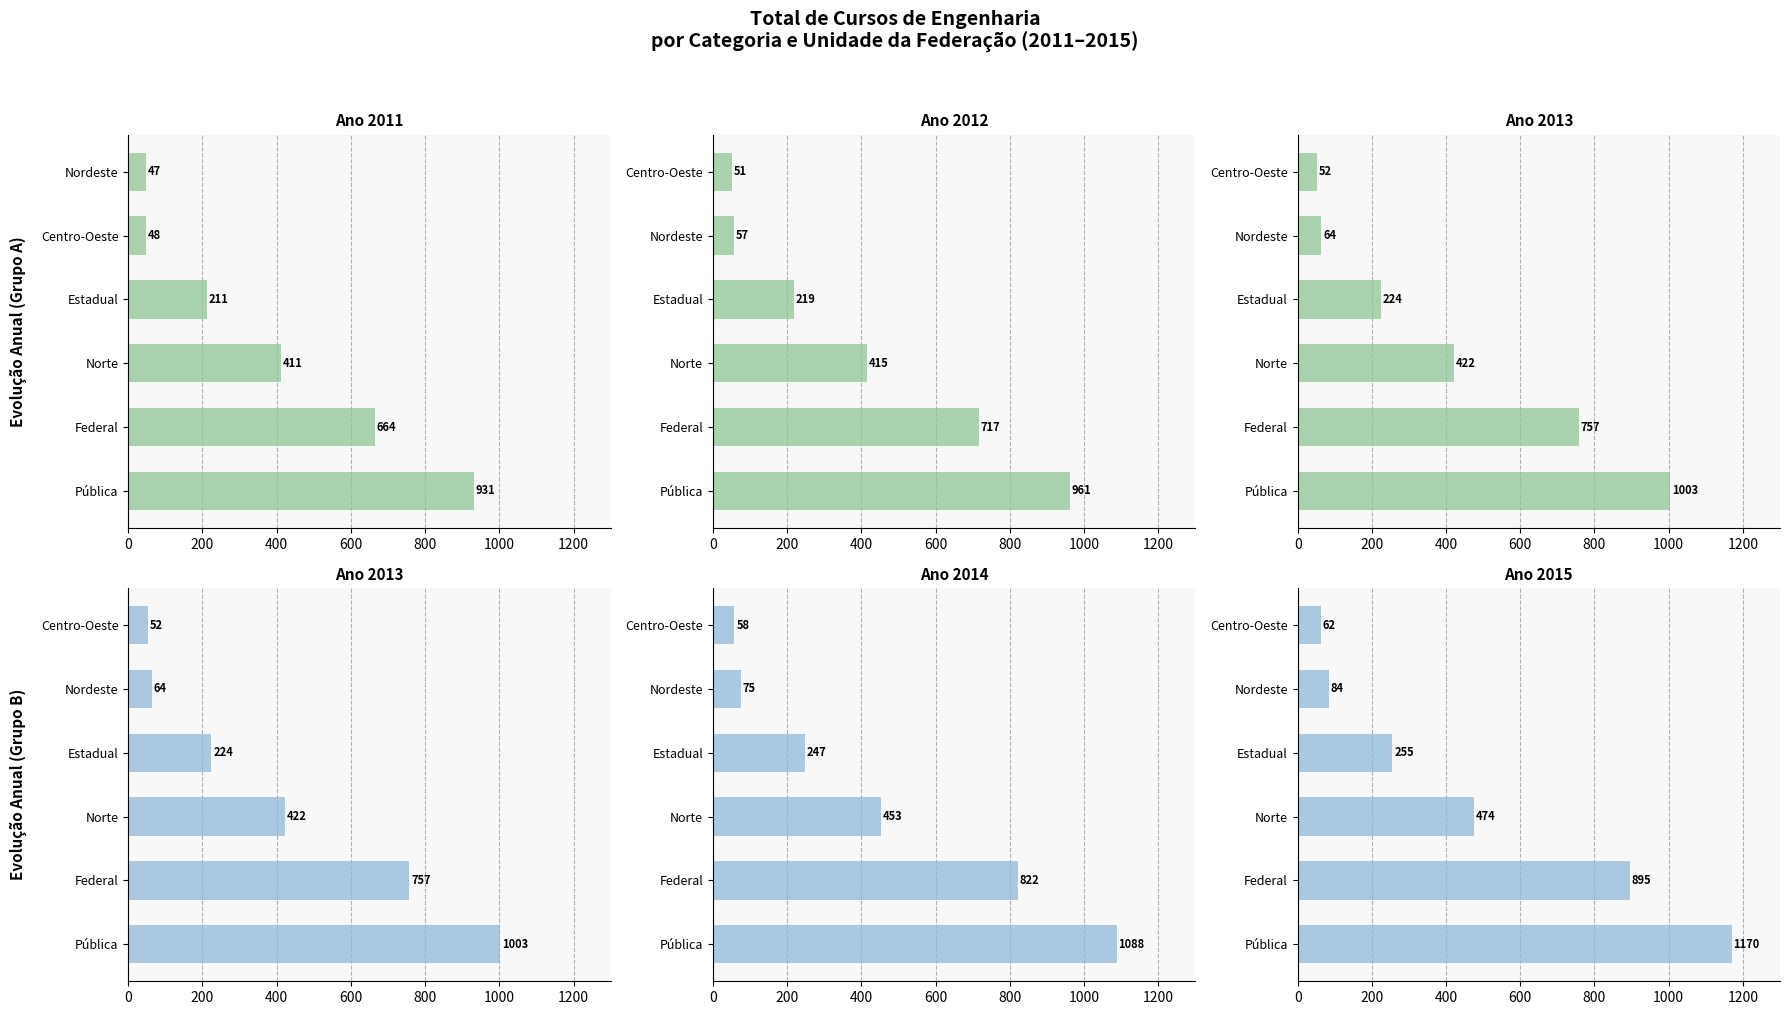

Between Pública and Centro-Oeste, which series saw the biggest shift?

2015